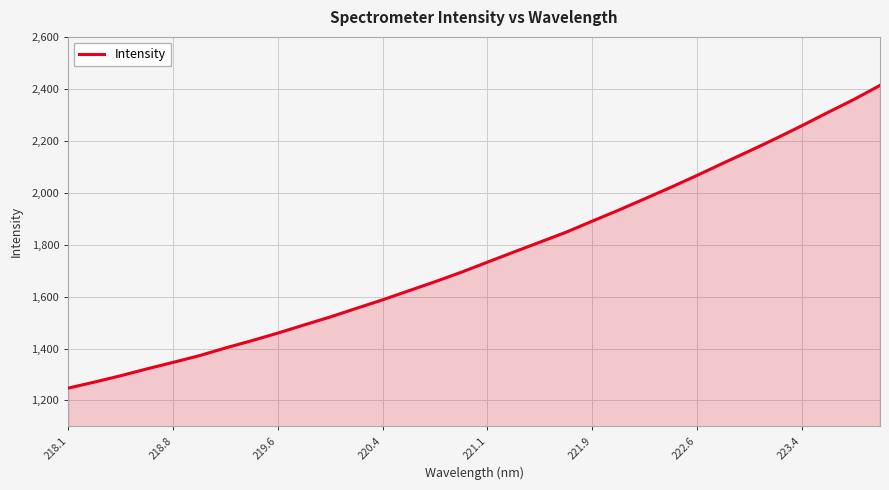

Reading left to right, what are all the values shown in this chart?

1247.6	1270.8	1295.2	1321.5	1346.6	1372.5	1402.2	1430.2	1459.5	1490.8	1521.7	1554.8	1587.6	1622.6	1657.4	1693.8	1732.7	1771.3	1809.6	1847.8	1890.5	1932.4	1976.3	2020.5	2066.3	2113.7	2160.1	2207.8	2257.4	2308.7	2358.9	2413.3